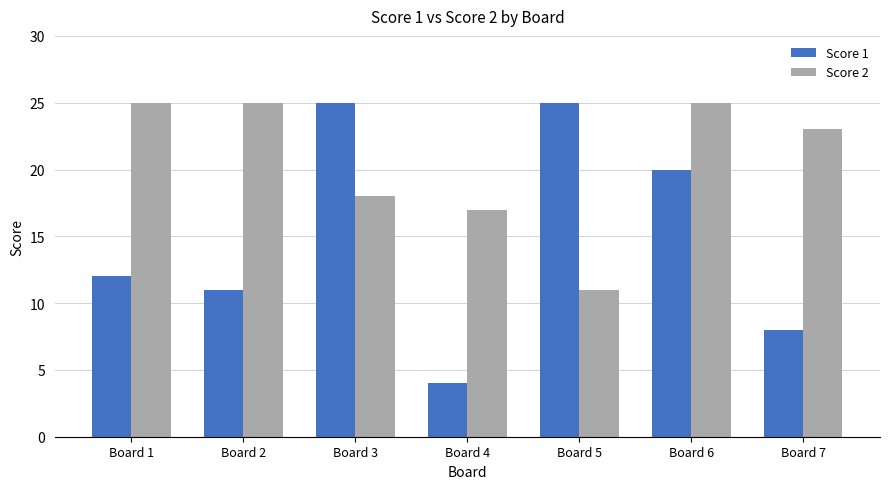

What is the average value of the Score 1 series?

15